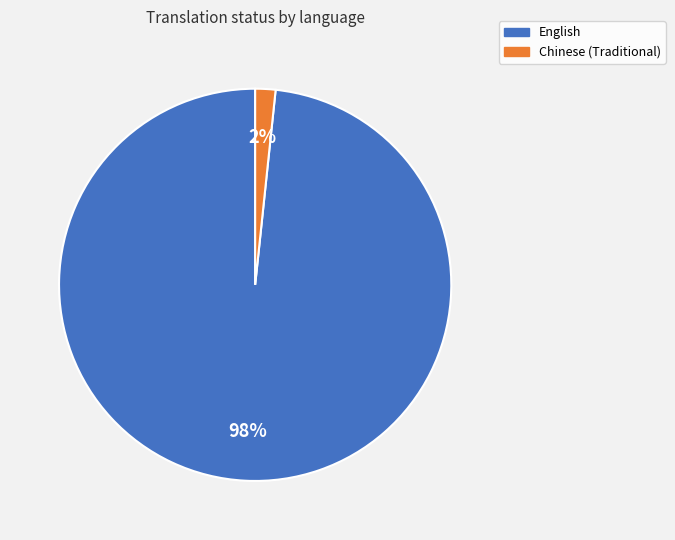

True or false: English accounts for 98% of the total.

True